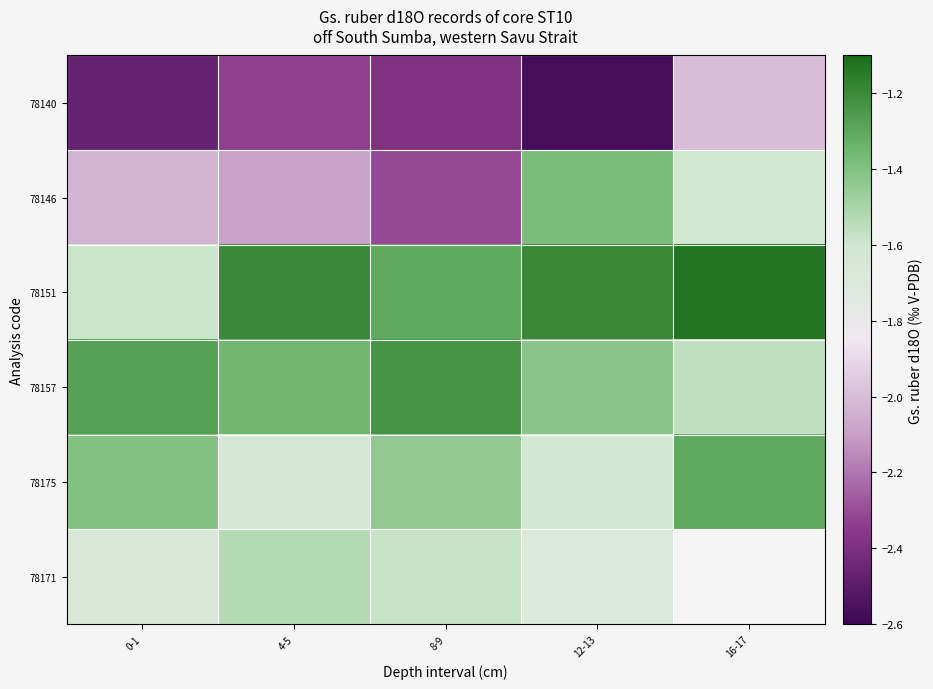

Which series changed the most between 4-5 and 16-17?

78146